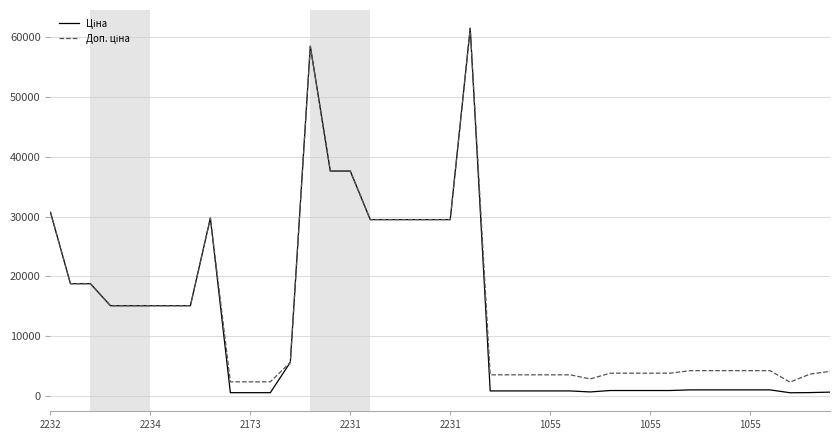

What is the maximum value for Ціна?

61434.3